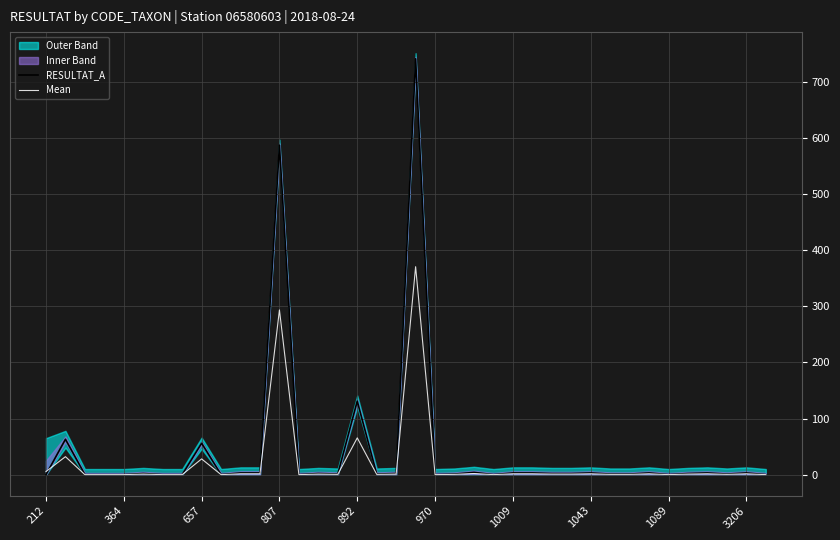

What is the greatest value displayed?

741.0